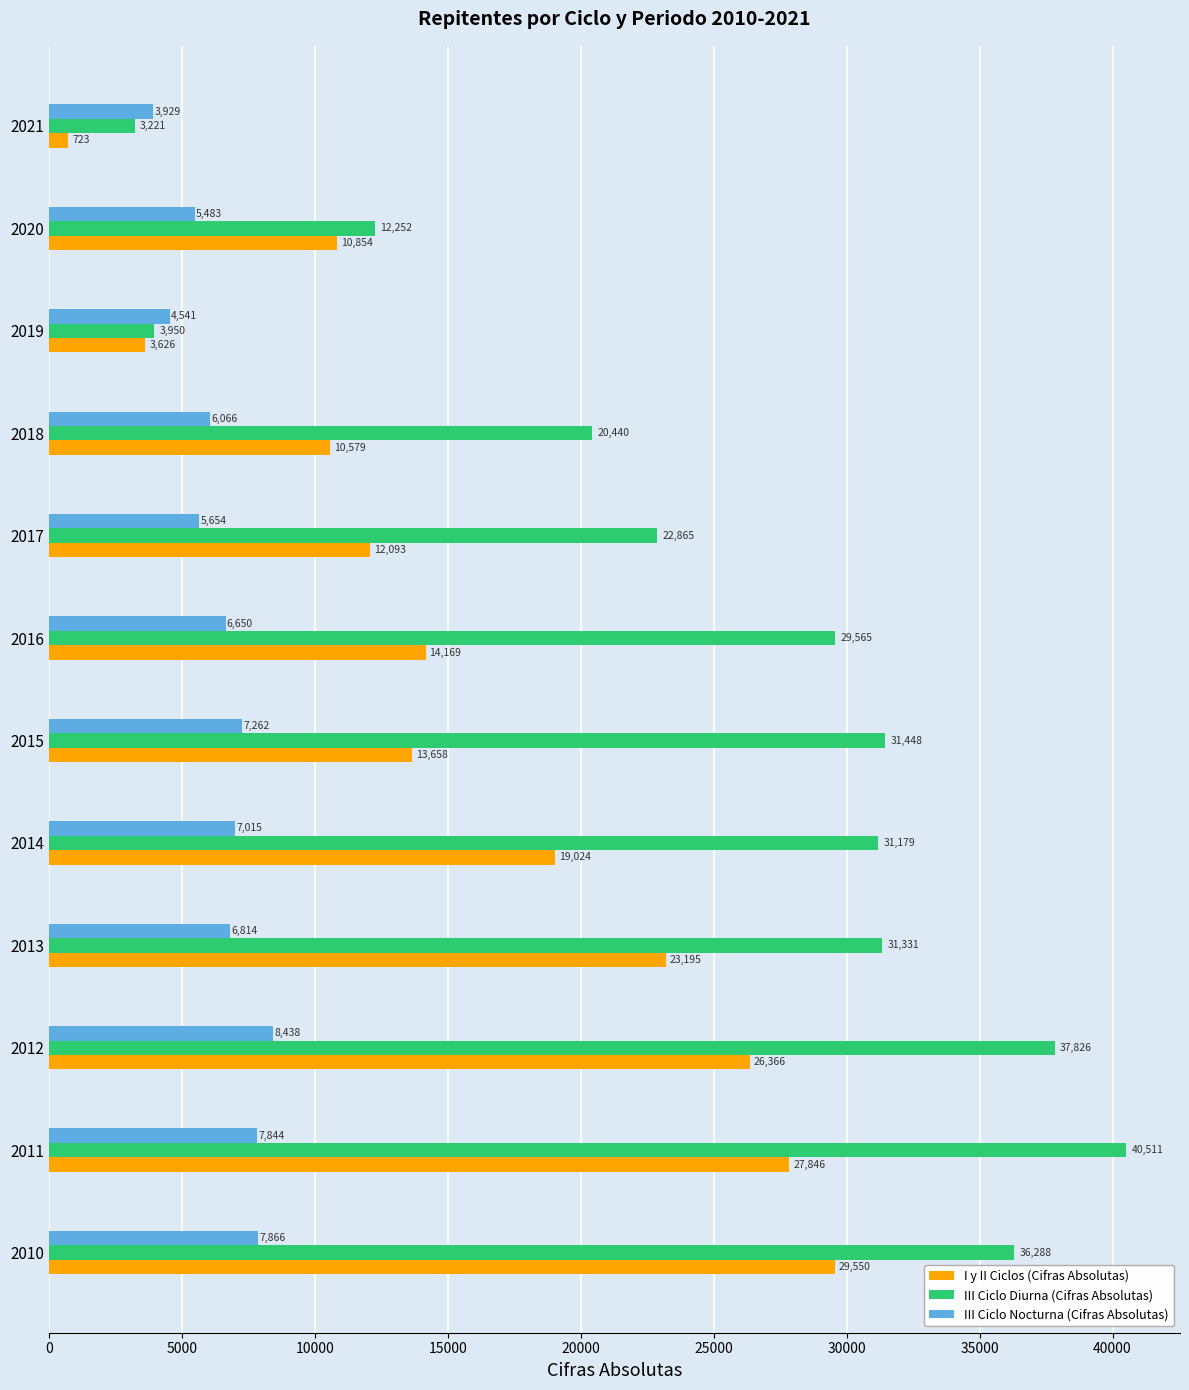

The I y II Ciclos (Cifras Absolutas) series shows 19024 at 2014. True or false?

True